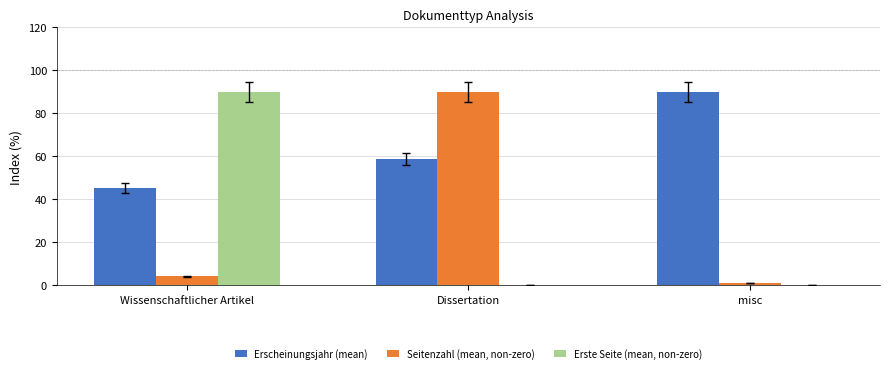

Is the value of Erste Seite (mean, non-zero) at Dissertation greater than the value of Seitenzahl (mean, non-zero) at Dissertation?

No